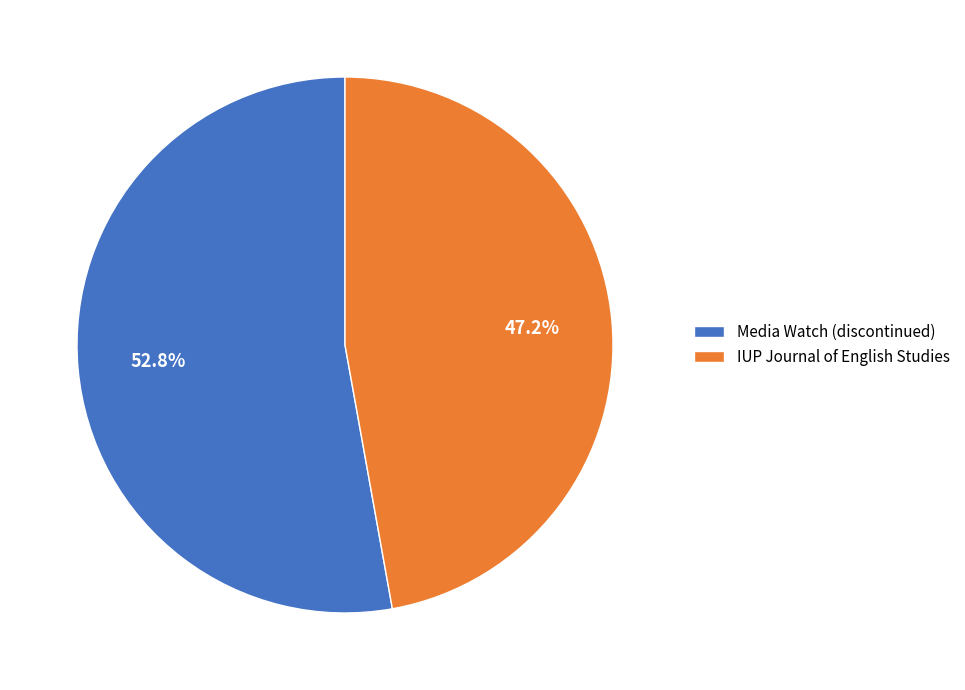

How many segments does this pie chart have?

2